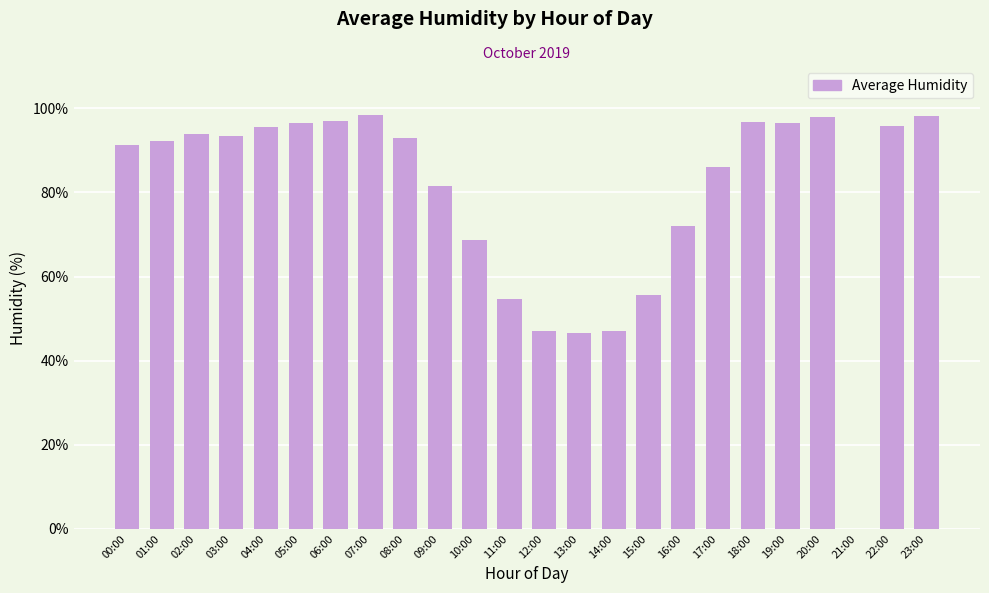

The chart shows a value of 98.0 at 20:00. True or false?

True